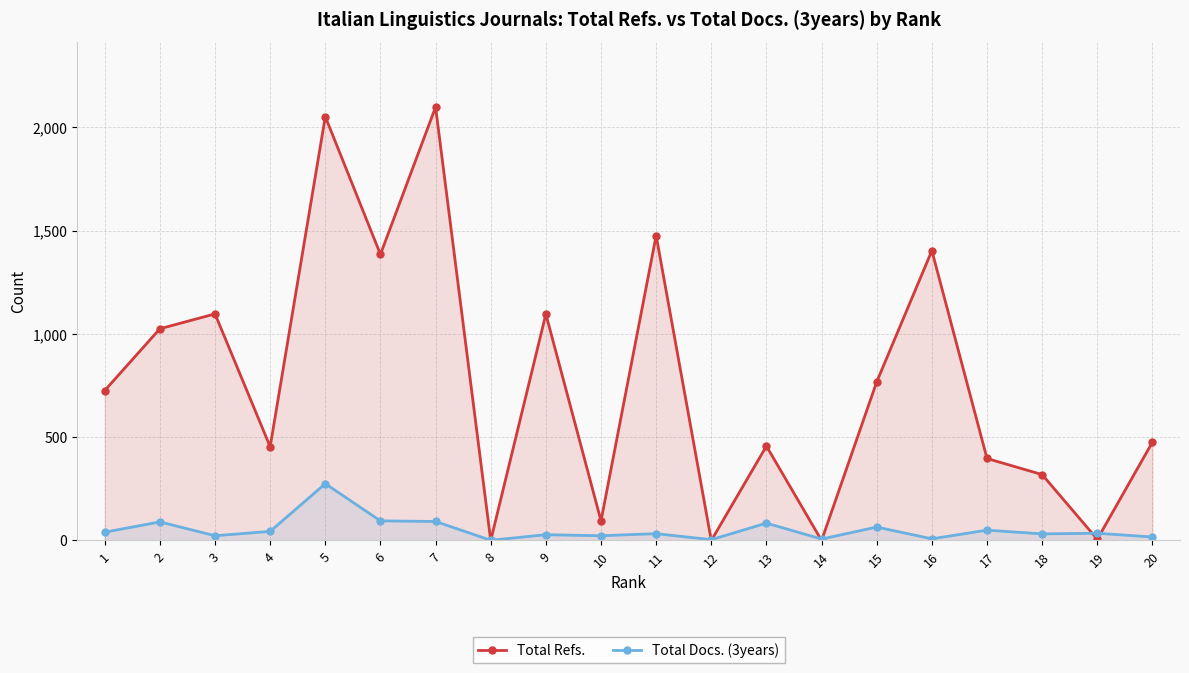

At which category is the sum across all series the highest?

5